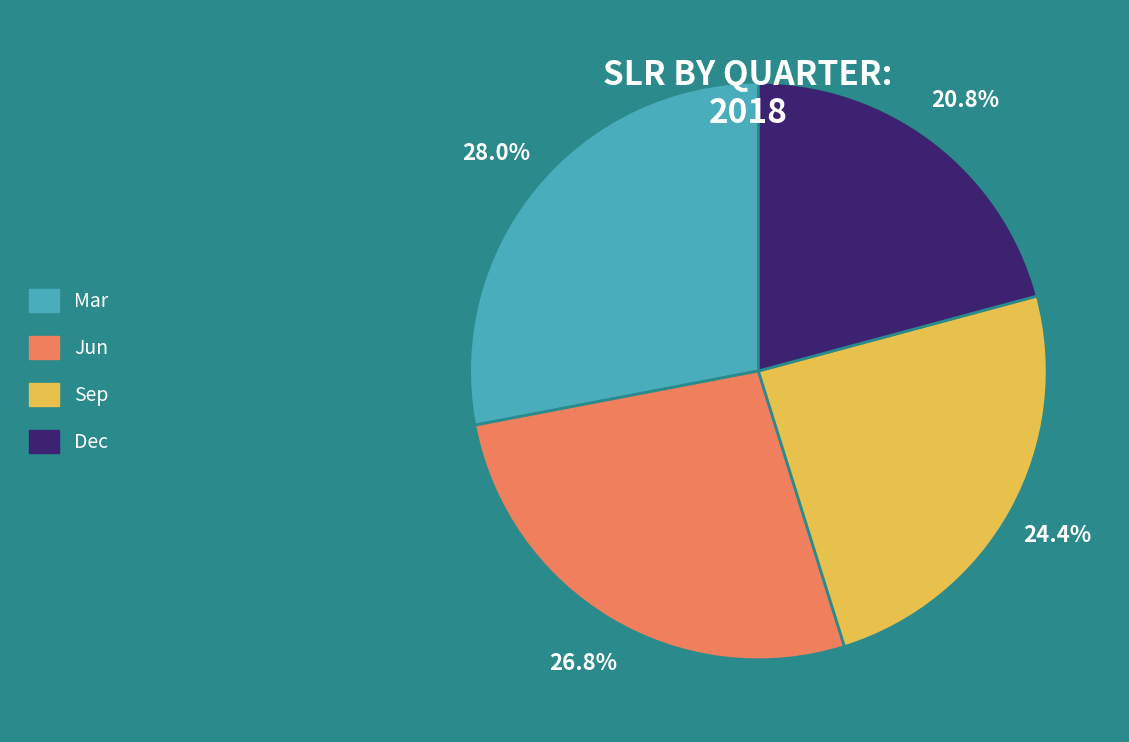

Which has a higher value, Sep or Dec?

Sep